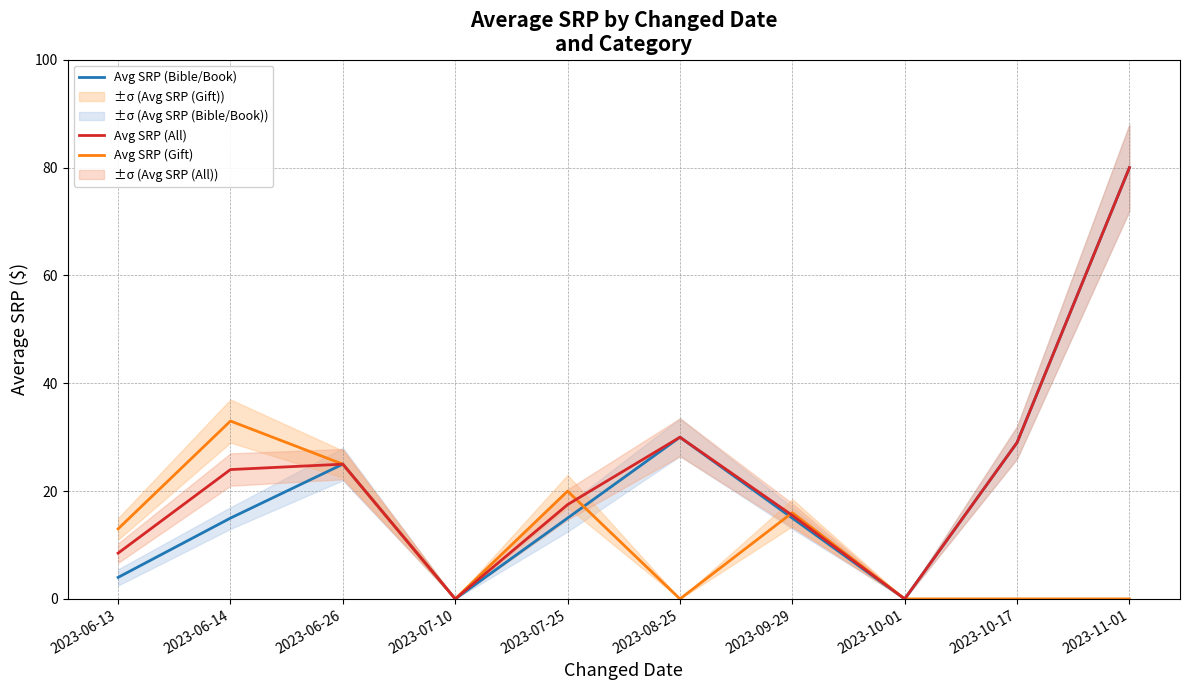

How many interior local valleys does the Avg SRP (All) series have?

2